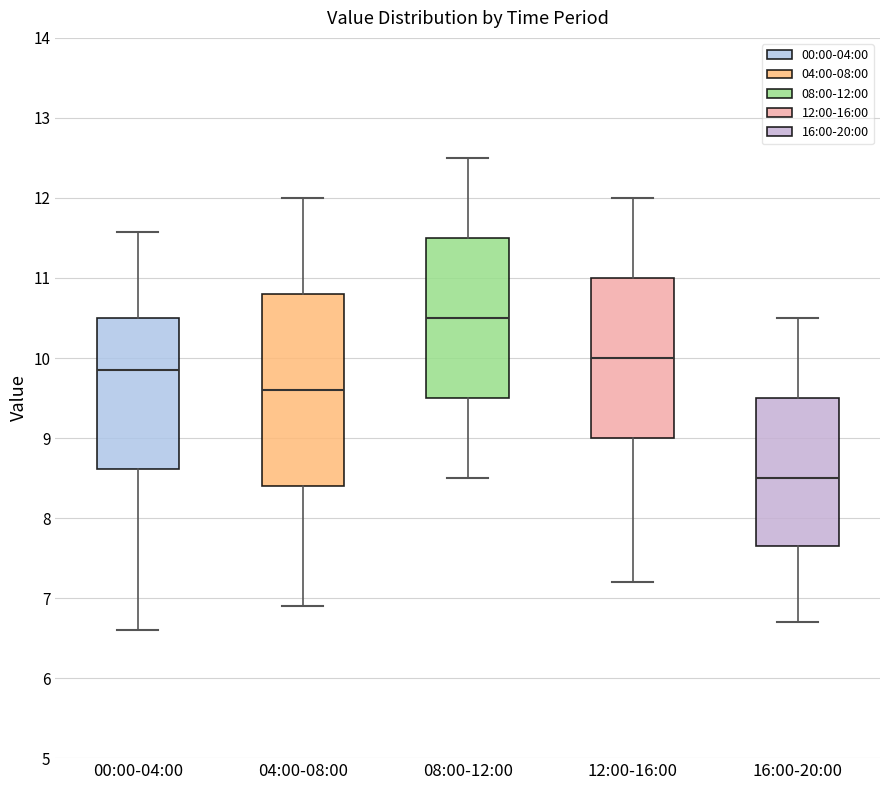

Reading left to right, read every box against the y-axis: the position of its median line, the range the box covers, and the ends of its whiskers. The values are not printed on the chart, so give them approximately, as read against the axis.

00:00-04:00: median 9.9, box 8.6 to 10.5, whiskers 6.6 to 11.6
04:00-08:00: median 9.6, box 8.4 to 10.8, whiskers 6.9 to 12.0
08:00-12:00: median 10.5, box 9.5 to 11.5, whiskers 8.5 to 12.5
12:00-16:00: median 10.0, box 9.0 to 11.0, whiskers 7.2 to 12.0
16:00-20:00: median 8.5, box 7.7 to 9.5, whiskers 6.7 to 10.5